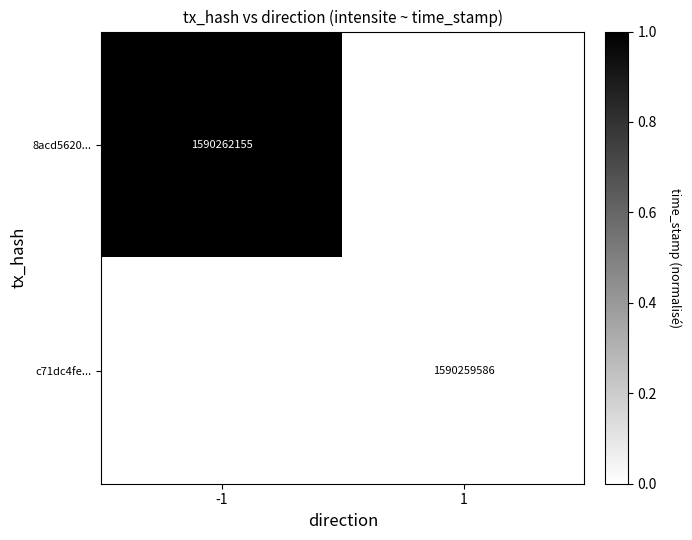

True or false: c71dc4fe... has a value of 597364980 at 1.

False